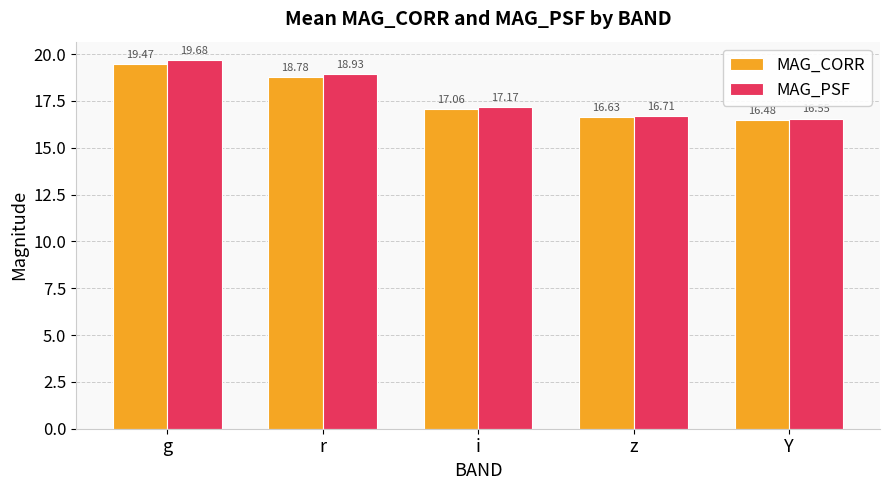

Which series has the largest range (max minus min)?

MAG_PSF